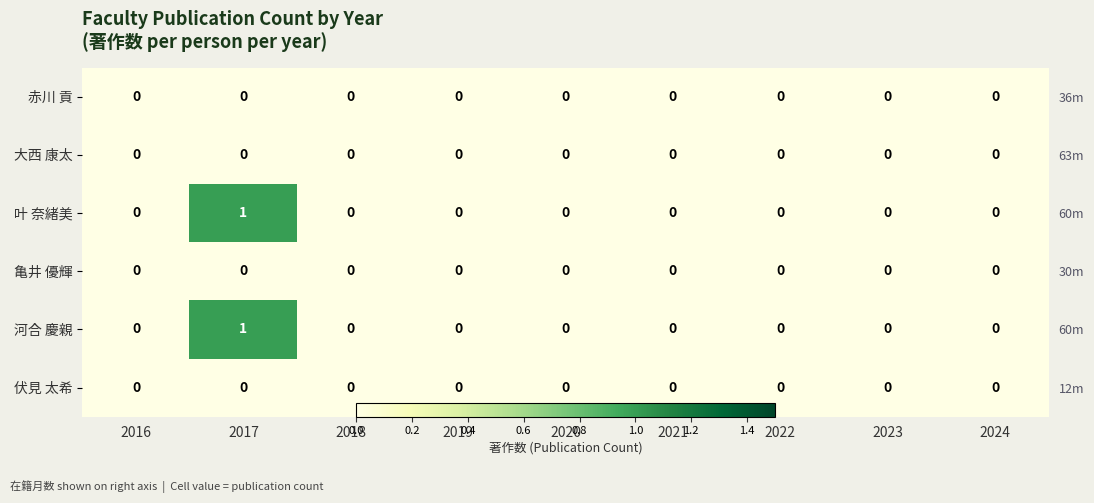

Rank the series at 2019 from lowest to highest value.

赤川 貢, 大西 康太, 叶 奈緒美, 亀井 優輝, 河合 慶親, 伏見 太希